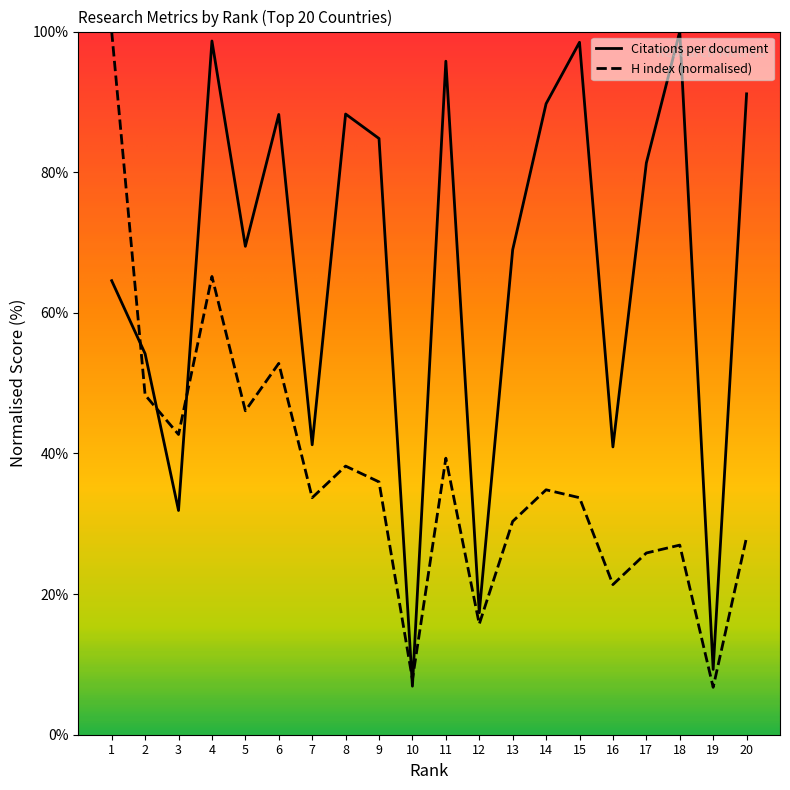

Which category has the lowest value across all series?

19